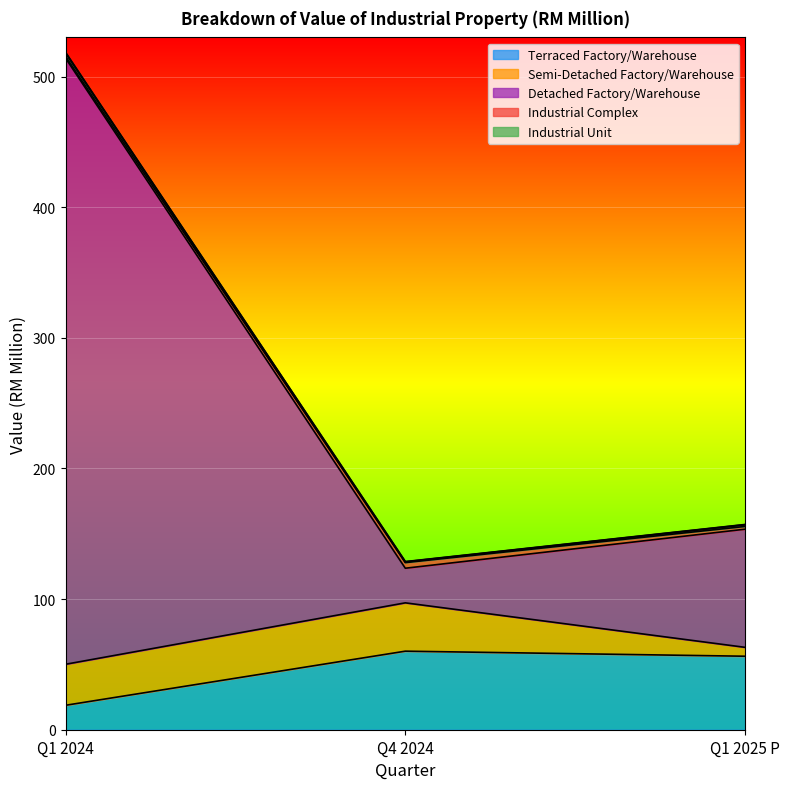

What is the minimum value shown in the chart?

18.7